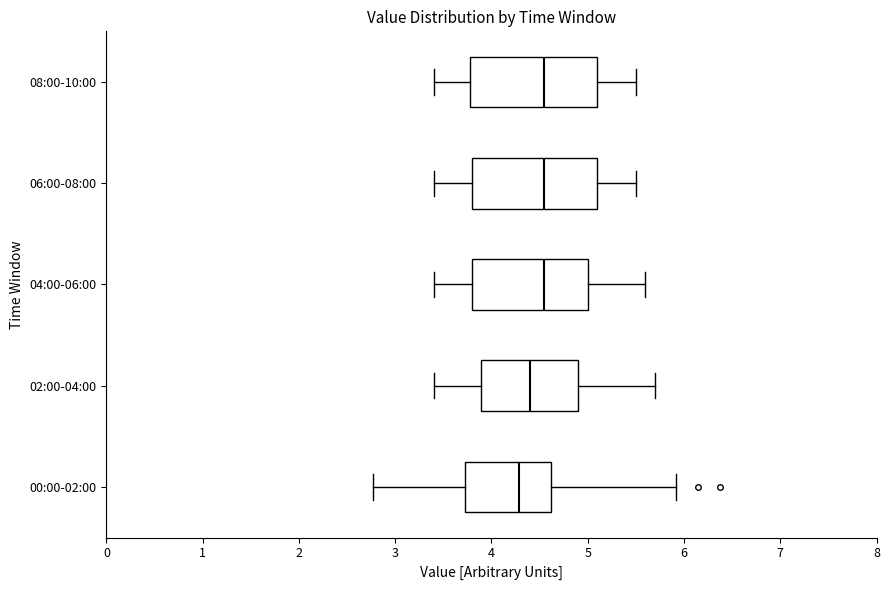

Reading bottom to top, transcribe this box plot: for each box, give where its median line is, the range the box spans, and where its two whiskers end, as read against the x-axis. The values are not printed on the chart, so give them approximately, as read against the axis.

00:00-02:00: median 4.3, box 3.7 to 4.6, whiskers 2.8 to 5.9
02:00-04:00: median 4.4, box 3.9 to 4.9, whiskers 3.4 to 5.7
04:00-06:00: median 4.6, box 3.8 to 5.0, whiskers 3.4 to 5.6
06:00-08:00: median 4.6, box 3.8 to 5.1, whiskers 3.4 to 5.5
08:00-10:00: median 4.6, box 3.8 to 5.1, whiskers 3.4 to 5.5